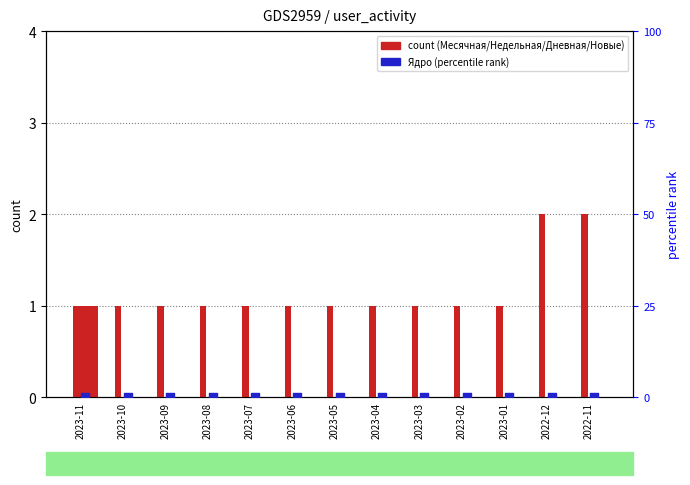

At which category is the sum across all series the highest?

2023-11